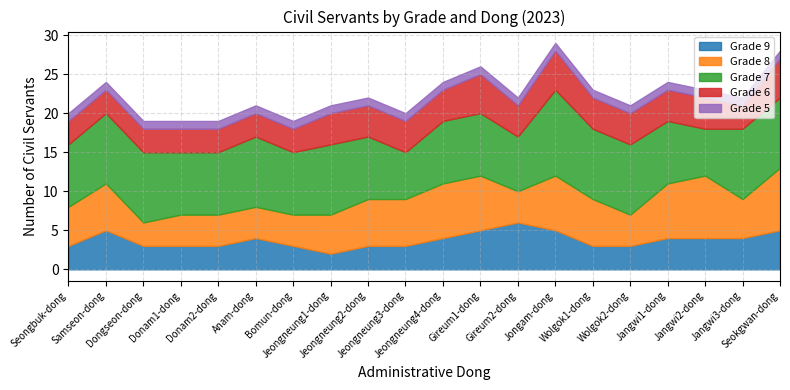

Read the Grade 6 value at Jongam-dong.

5